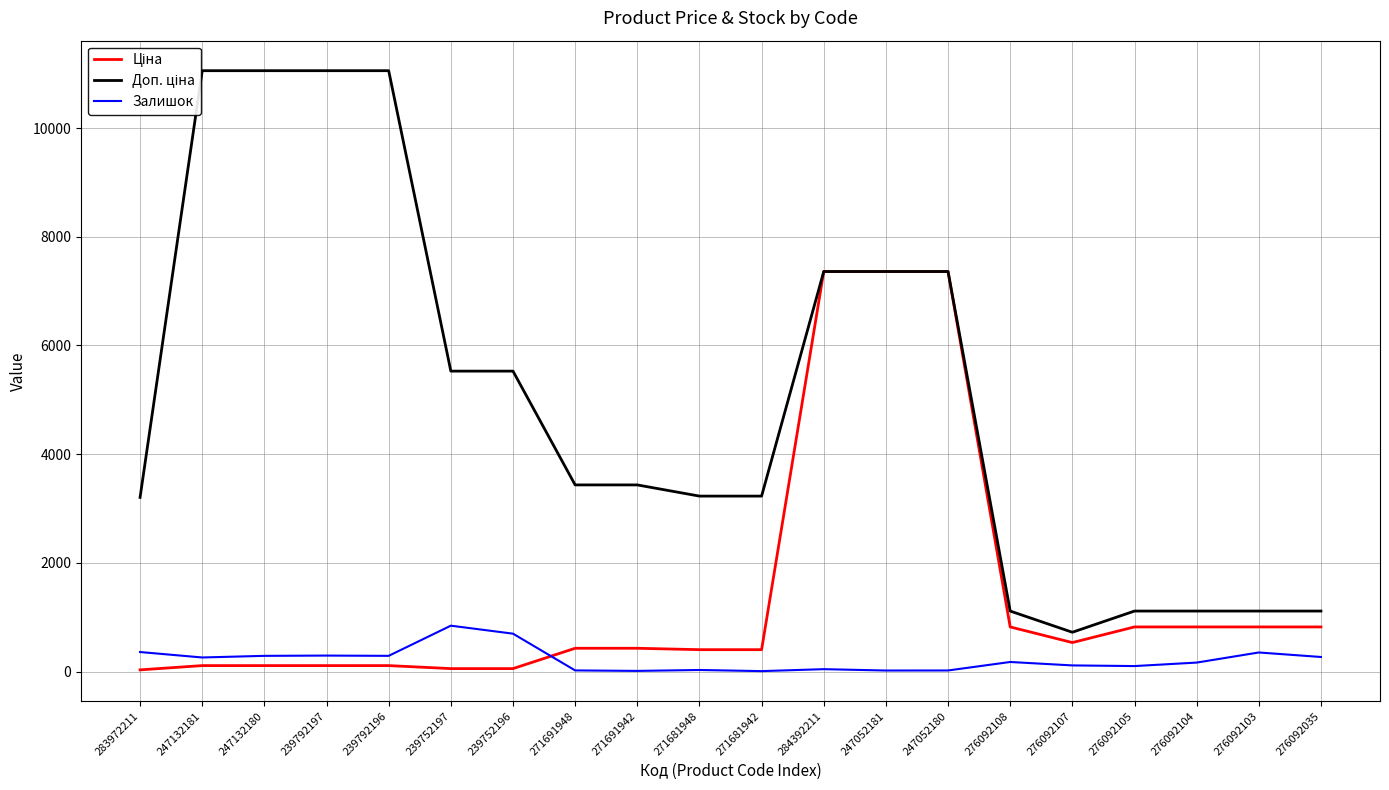

What is the spread (max minus min) of values at 276092108?

937.0